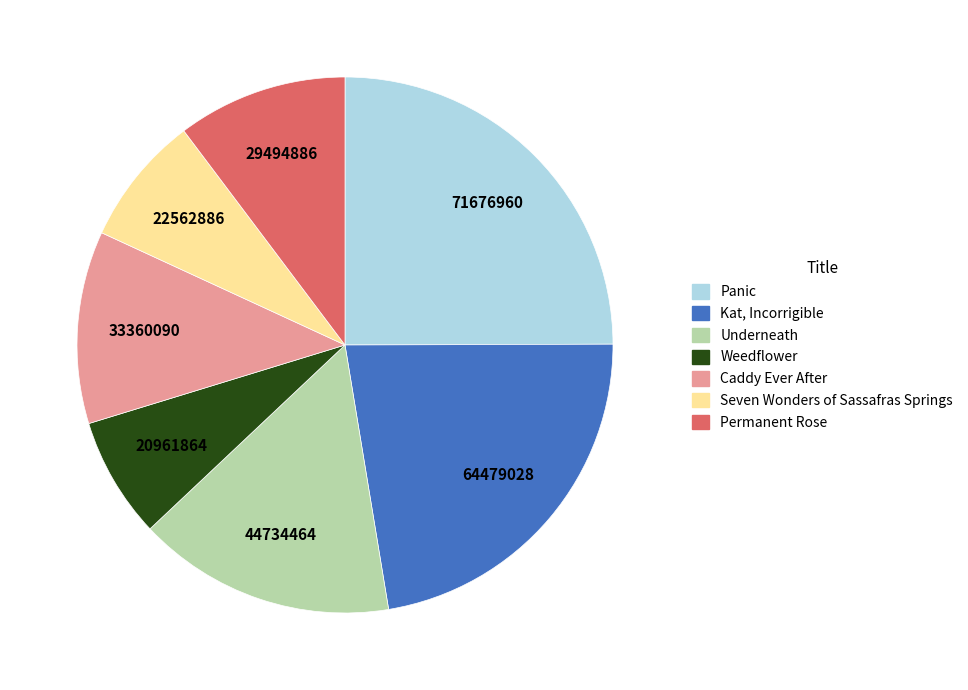

Is there any slice that represents more than half of the pie?

No